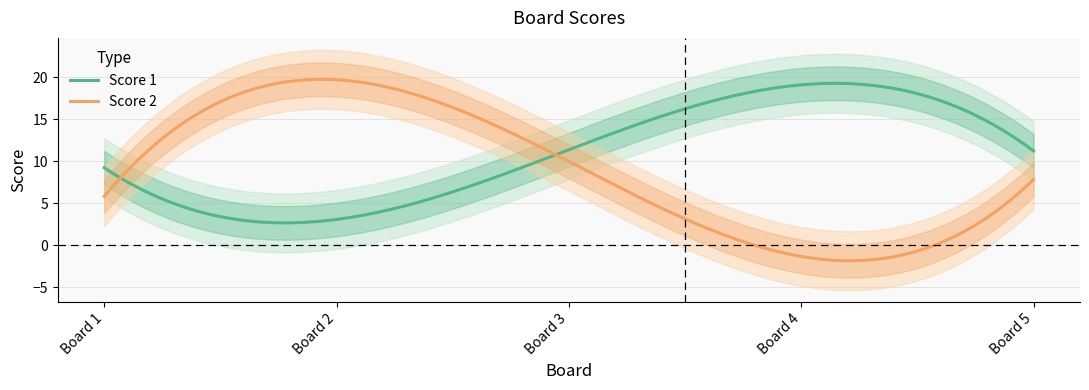

Is this an area chart (filled region under the line)?

No